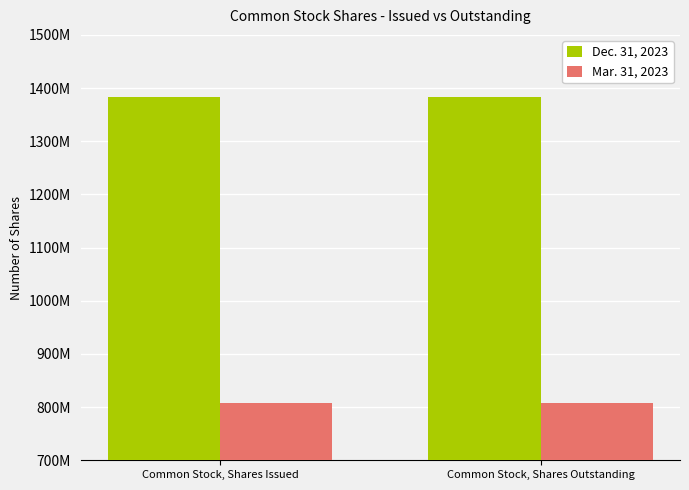

What is the average value of the Mar. 31, 2023 series?

807047948